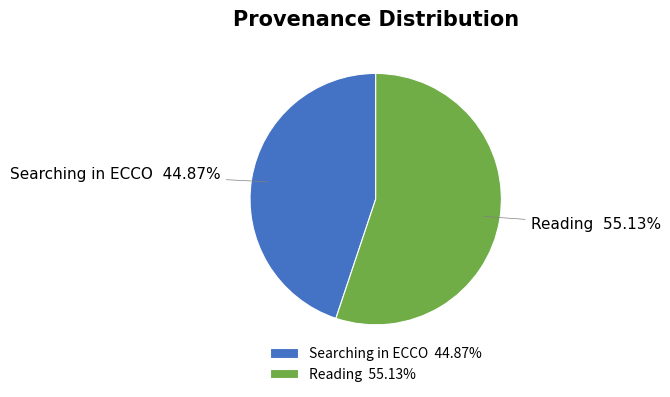

Count the number of slices in the pie.

2